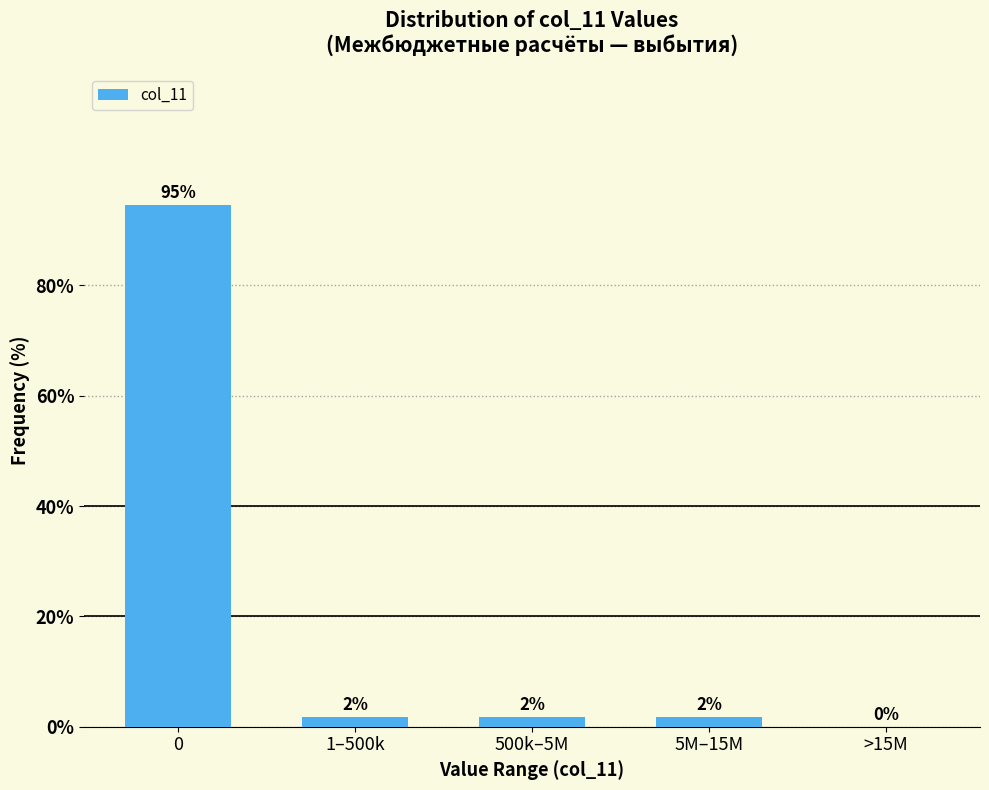

Are the bars horizontal?

No